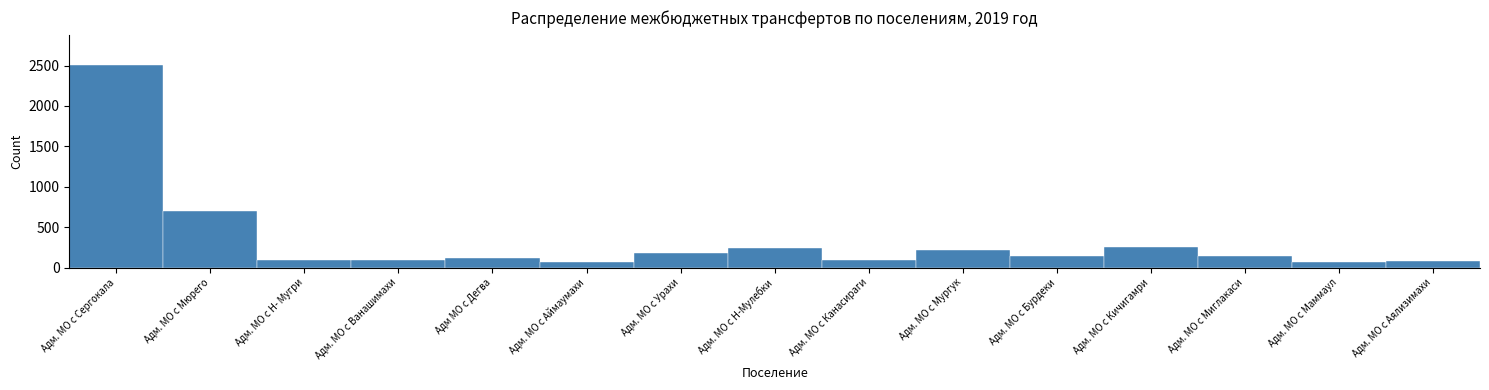

What is the label of the 15th bar from the left?

Адм. МО с Аялизимахи